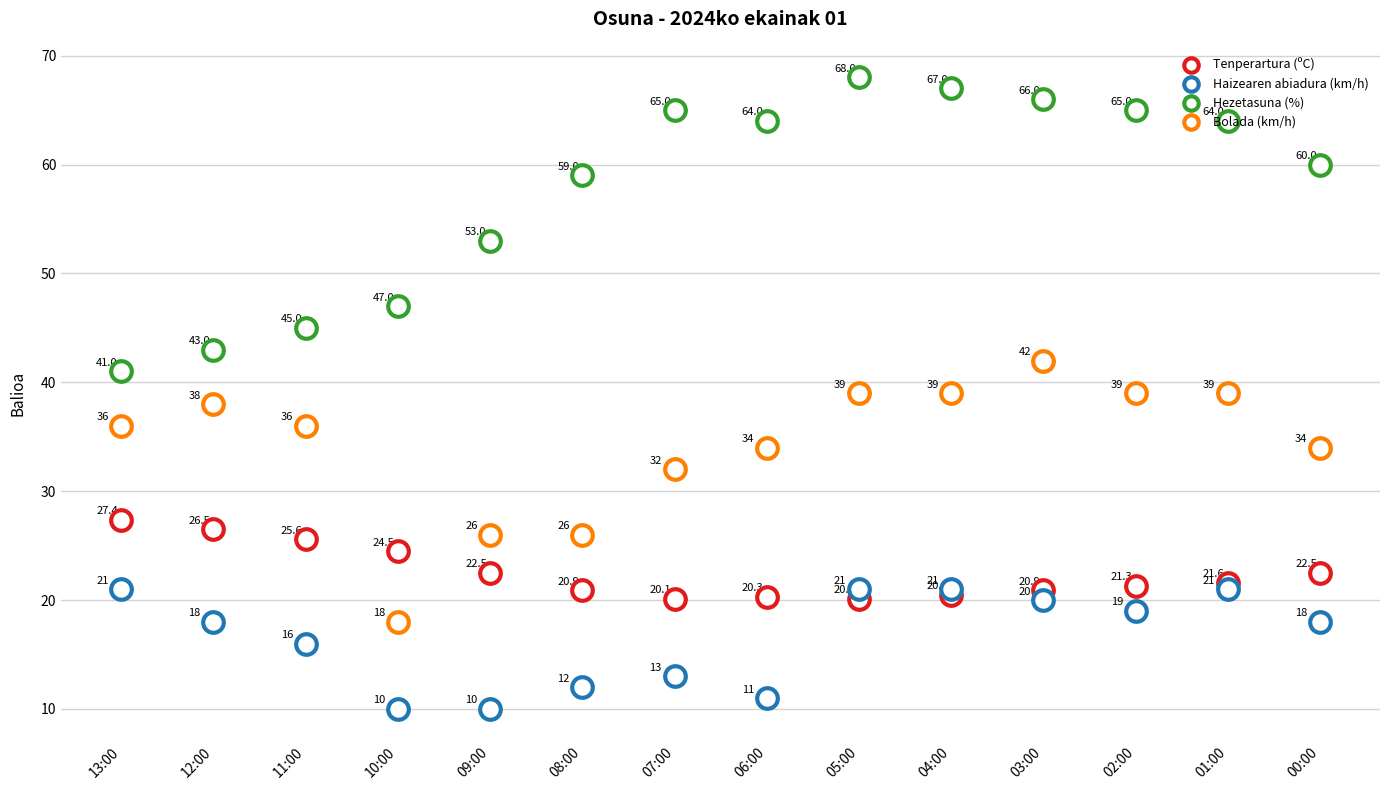

At which category is the sum across all series the highest?

03:00